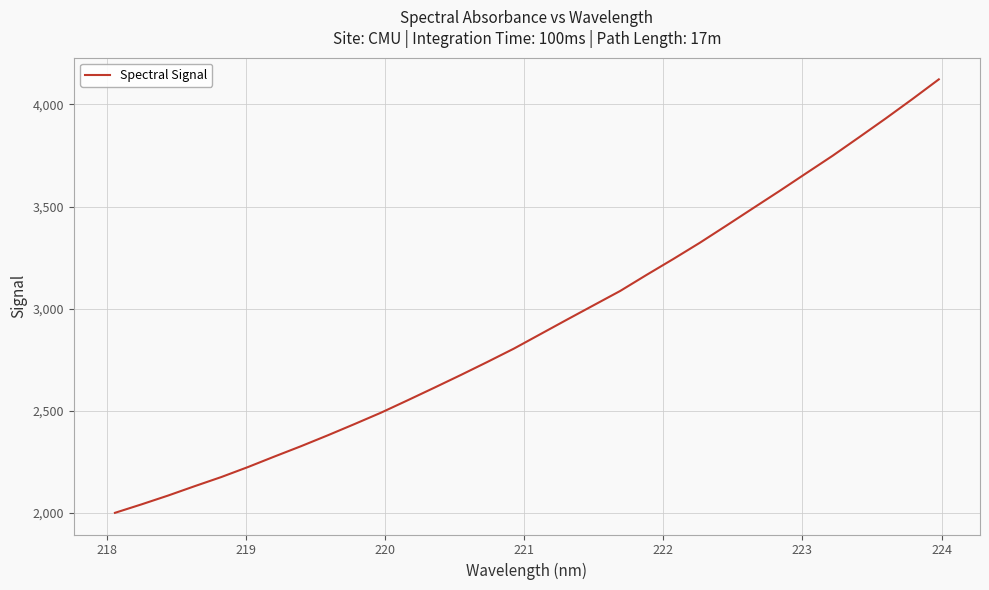

What is the difference between the maximum and minimum values?

2121.3